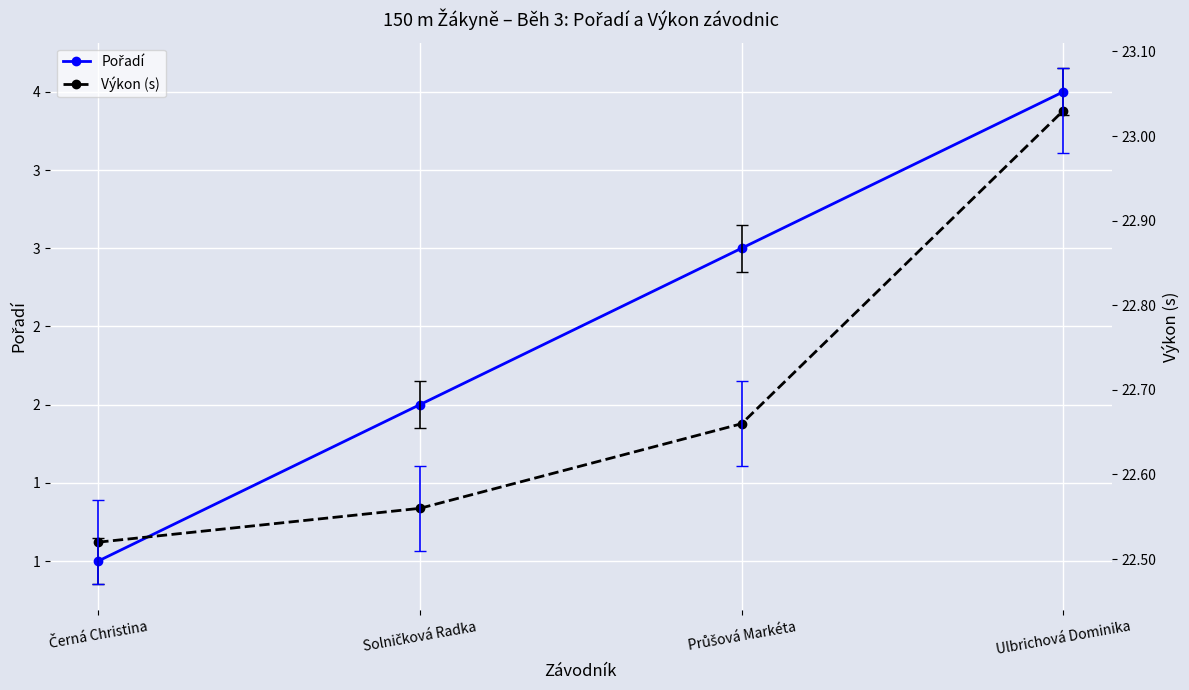

True or false: Pořadí has more than 1 points higher than both neighbors.

False